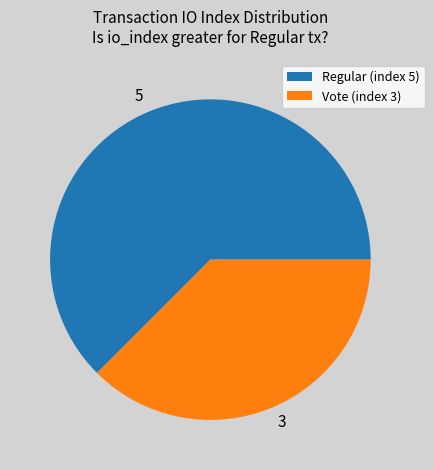

Combined, do Regular (index 5) and Vote (index 3) account for over 50%?

Yes